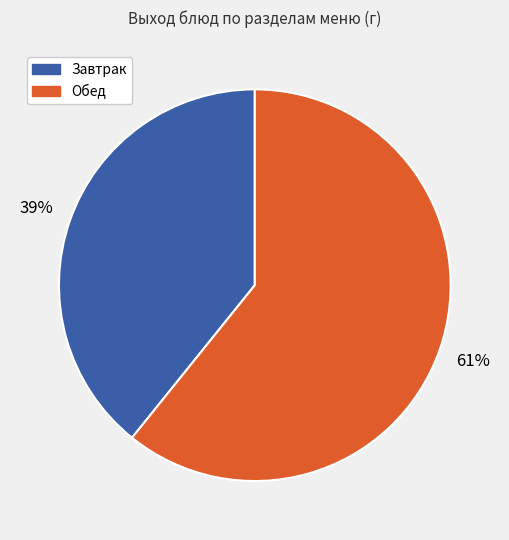

To the nearest percent, what is the average slice percentage?

50%